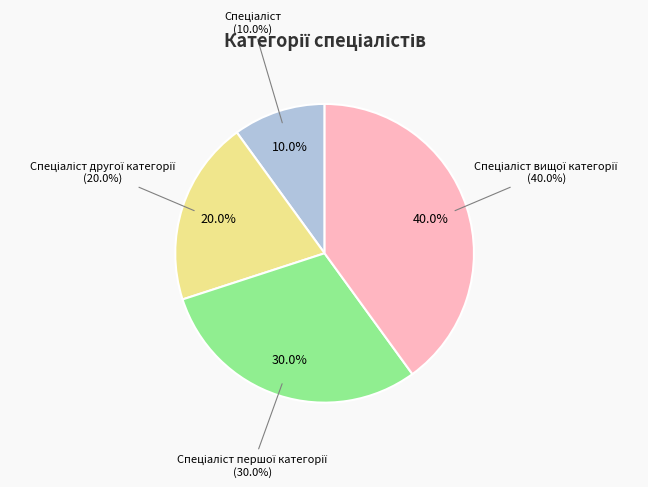

Combined, what portion of the pie is Спеціаліст and Спеціаліст першої категорії?

40.0%